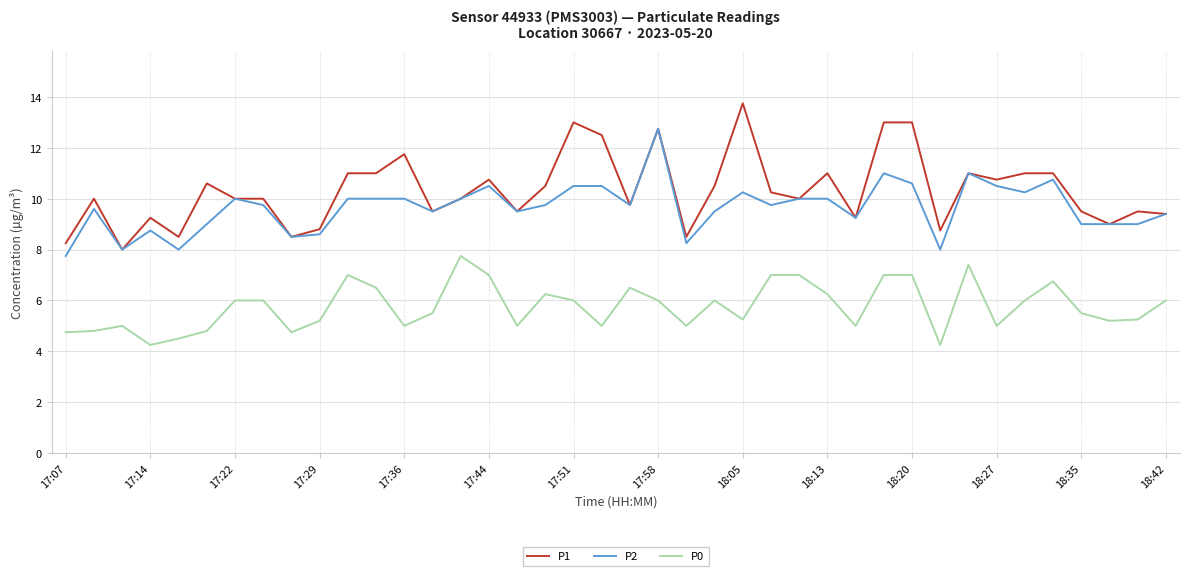

What is the greatest value displayed?

13.8